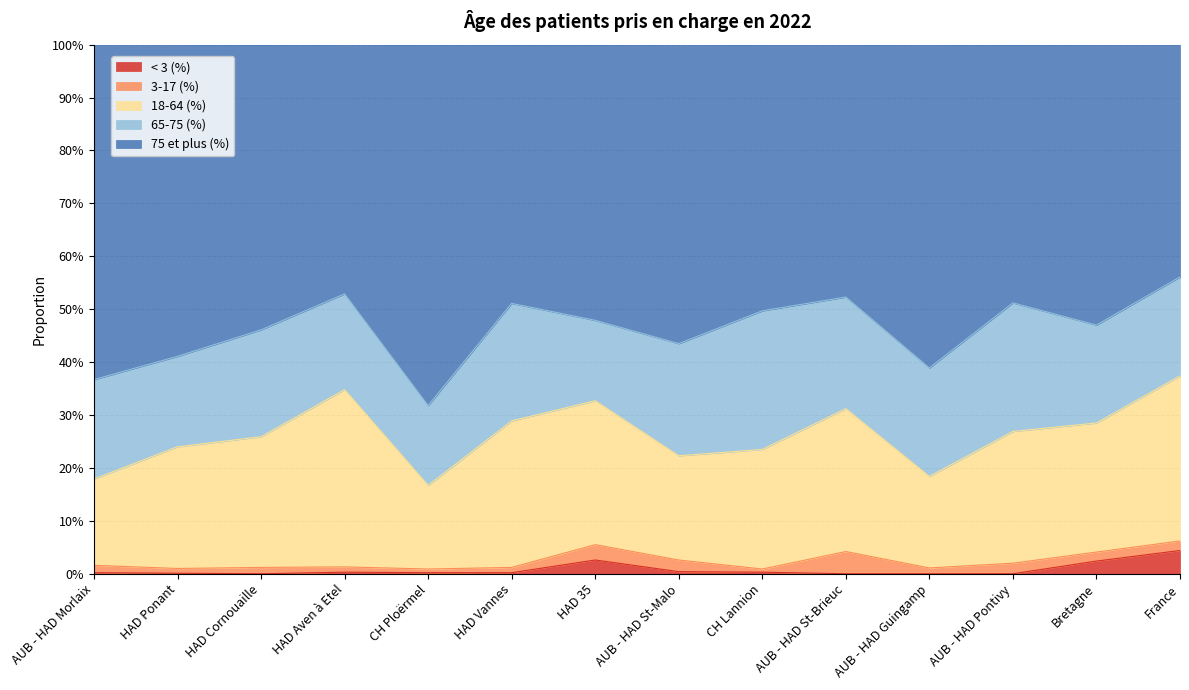

How many interior local peaks does the 3-17 (%) series have?

4